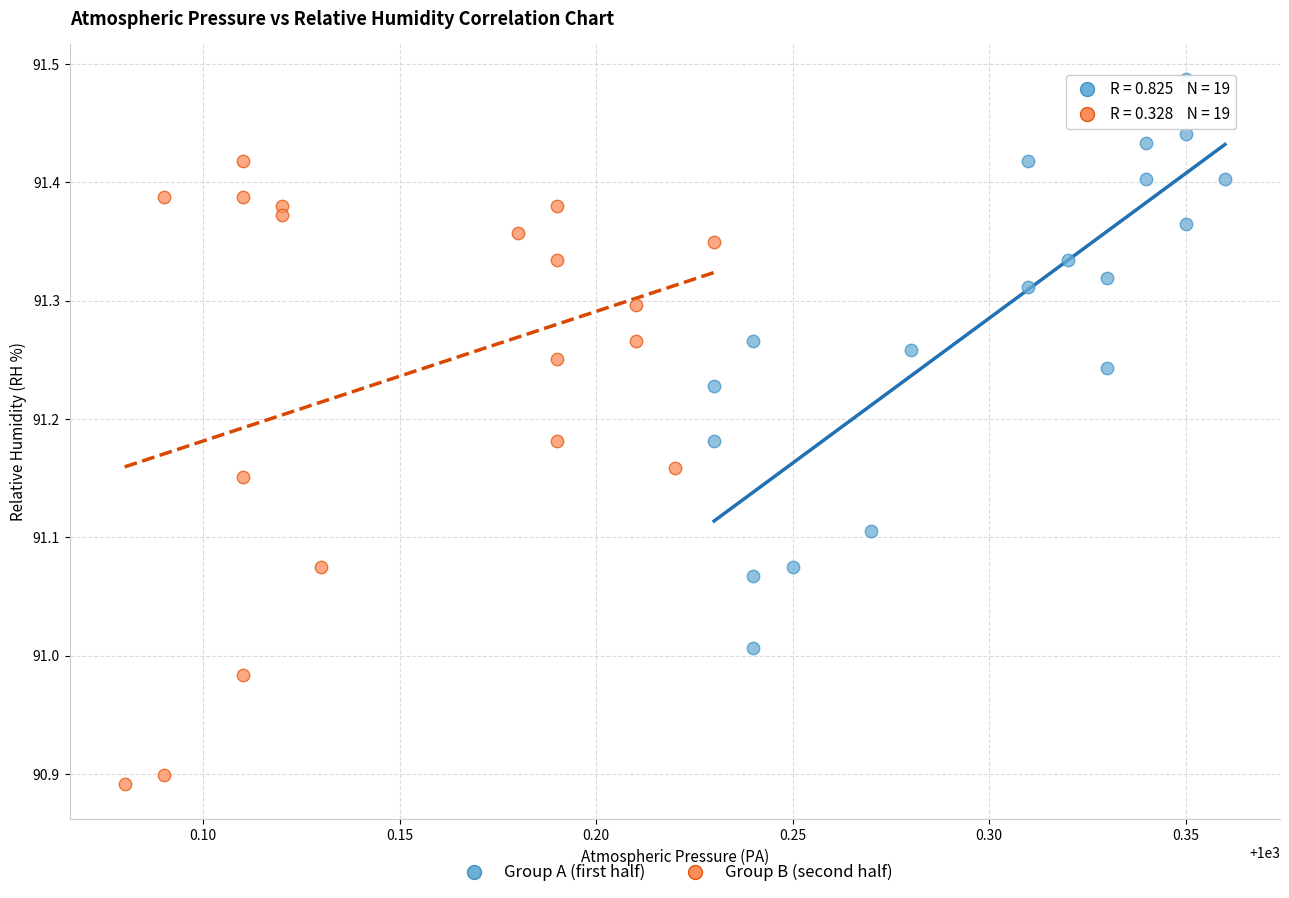

Which series contains the highest Y value?

Group A (first half)